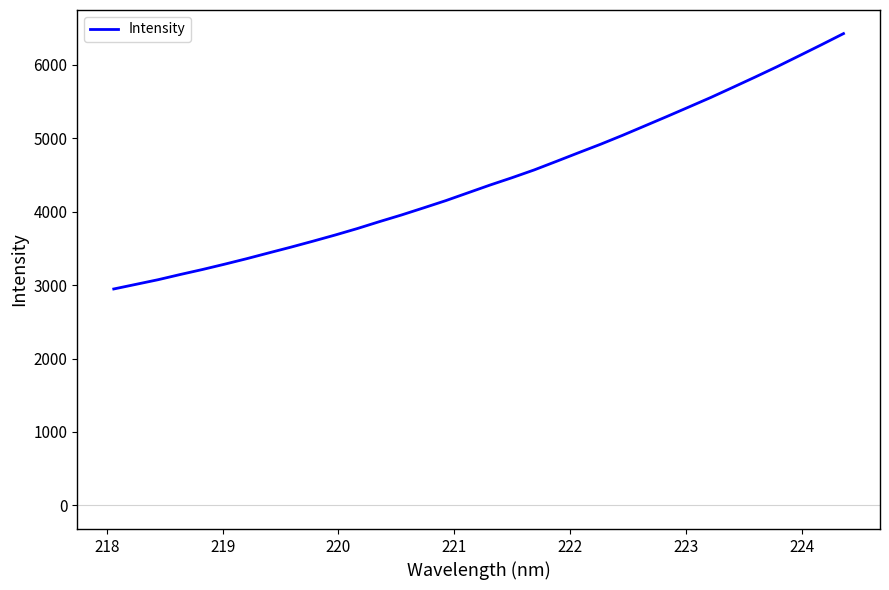

What is the difference between the maximum and minimum values?

3476.3